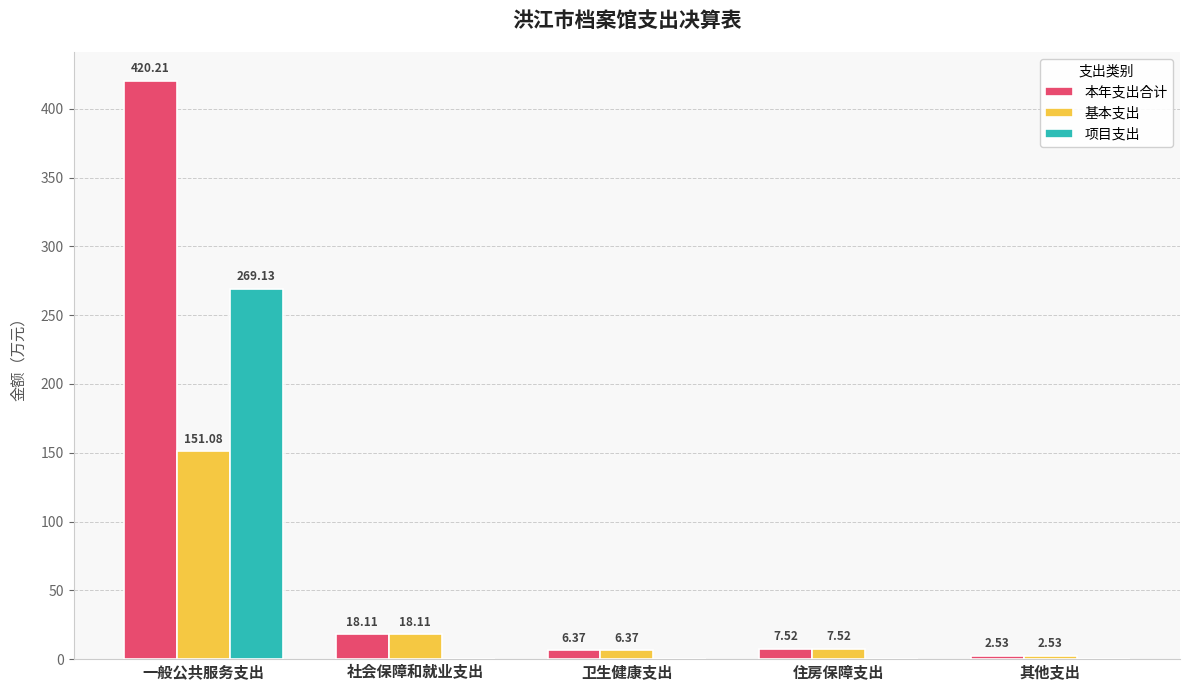

What is the sum of all 本年支出合计 values?

454.7